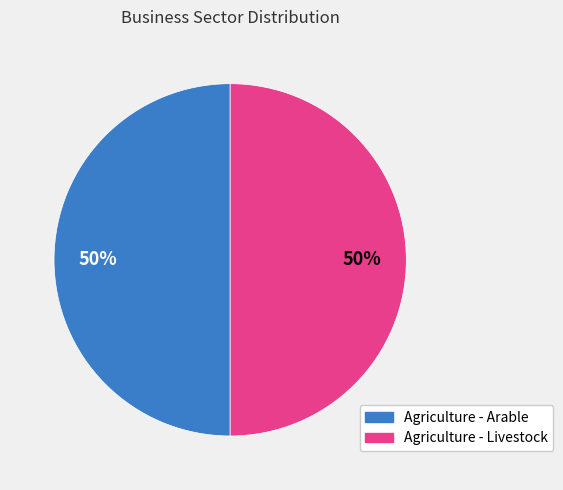

Approximately how many times larger is the value at Agriculture - Livestock compared to Agriculture - Arable?

1.0